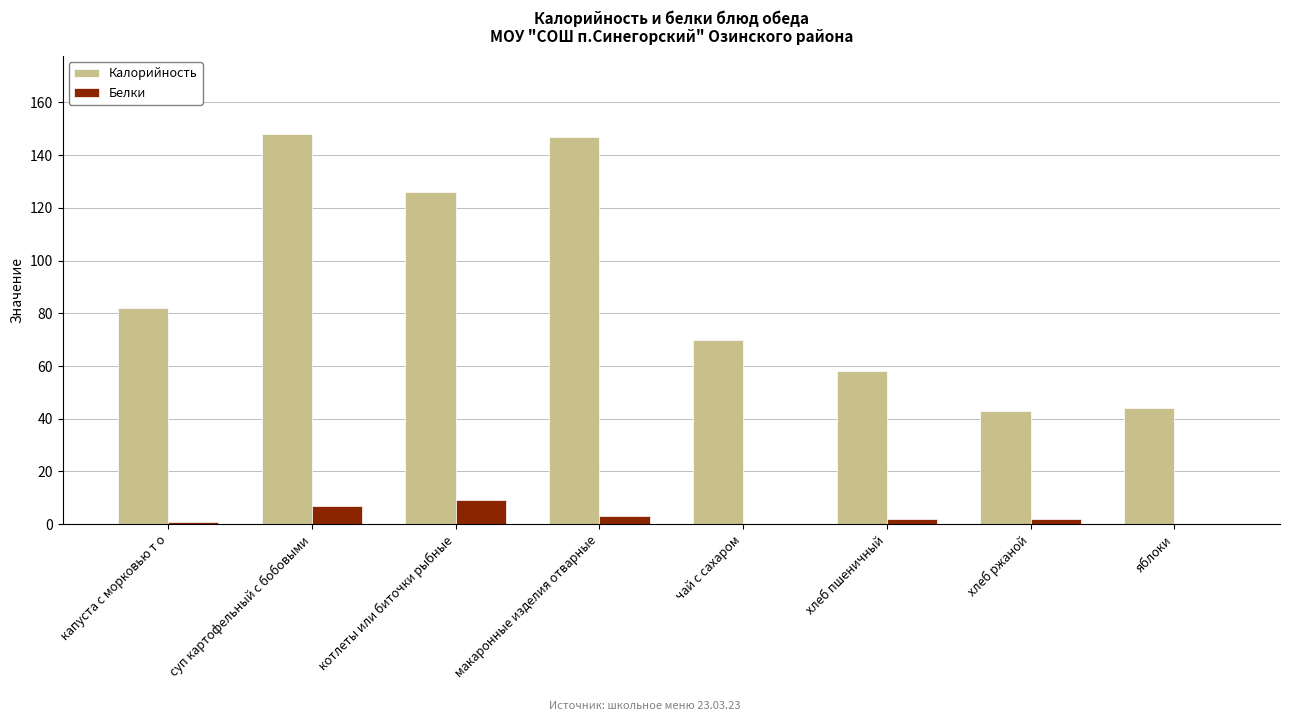

Reading left to right, extract all data points from this chart.

Калорийность: капуста с морковью т о=82	суп картофельный с бобовыми=148	котлеты или биточки рыбные=126	макаронные изделия отварные=147	чай с сахаром=70	хлеб пшеничный=58	хлеб ржаной=43	яблоки=44
Белки: капуста с морковью т о=1	суп картофельный с бобовыми=7	котлеты или биточки рыбные=9	макаронные изделия отварные=3	чай с сахаром=0	хлеб пшеничный=2	хлеб ржаной=2	яблоки=0